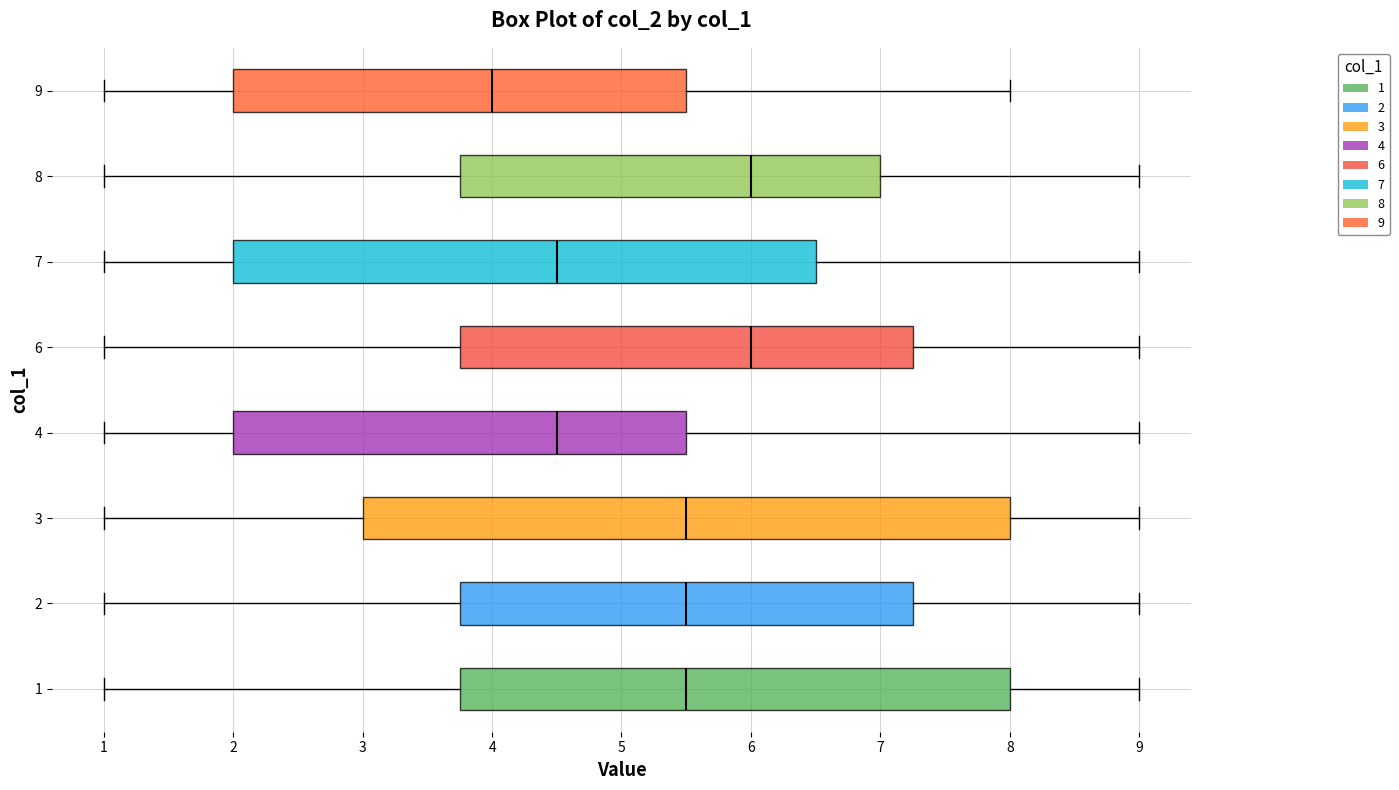

Comparing the boxes themselves (not the whiskers), which one is the widest?

3